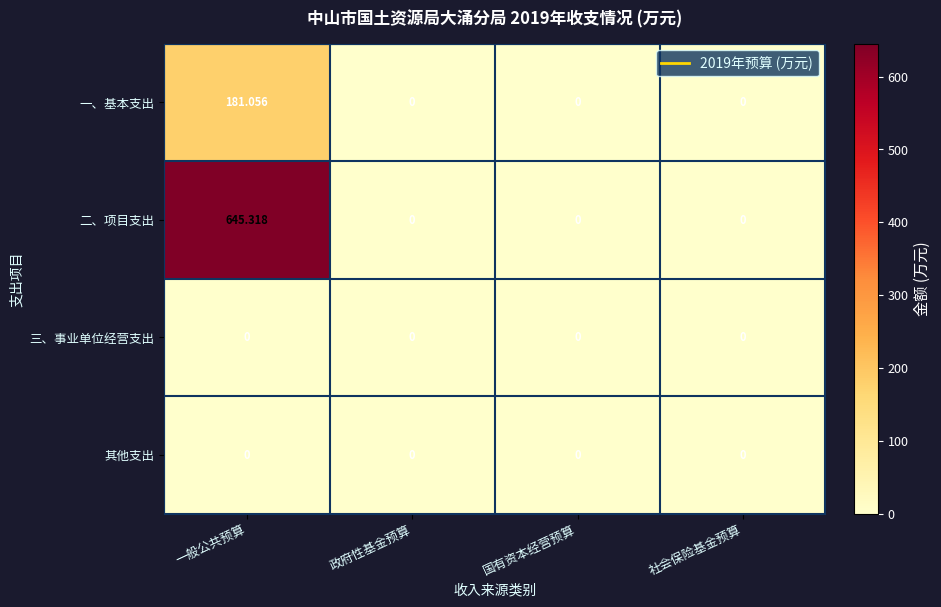

Which series has the largest total across all categories?

二、项目支出